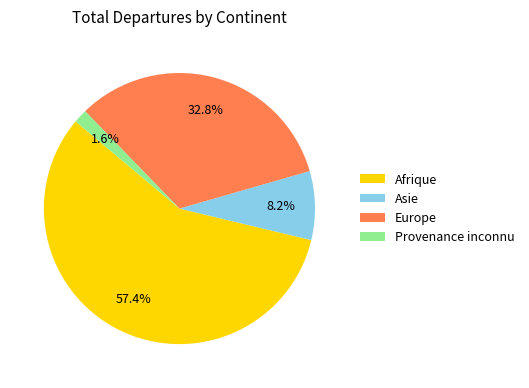

Does any single category account for the majority?

Yes